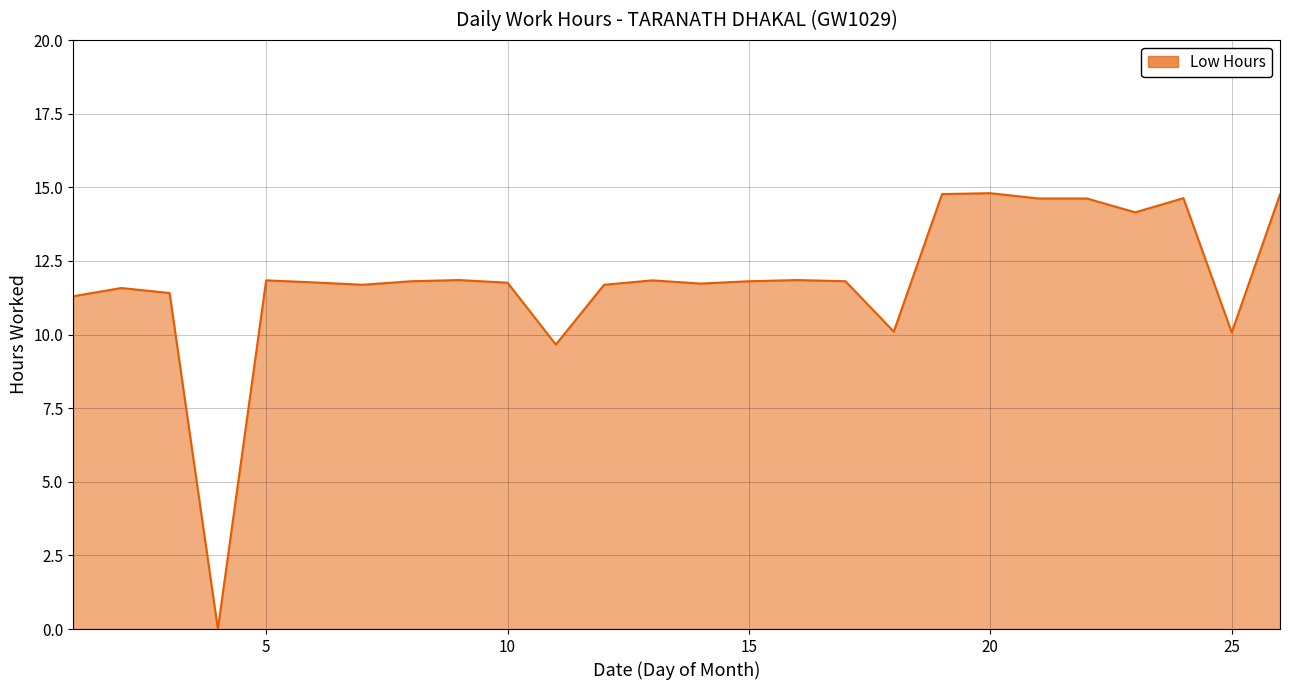

What is the difference between the maximum and minimum values?

14.8